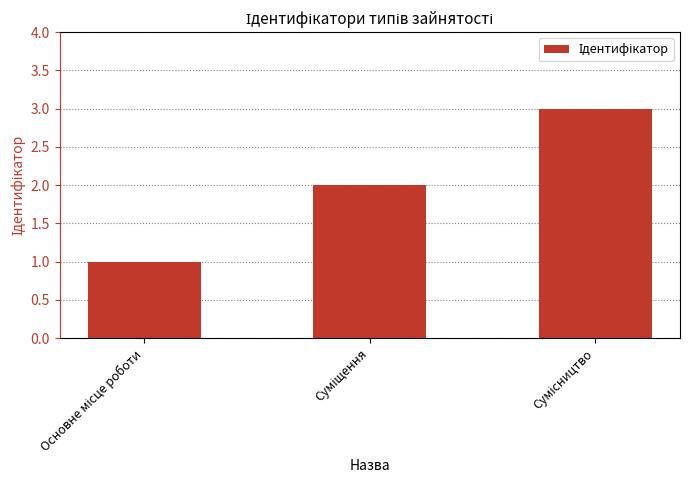

What is the maximum value shown in the chart?

3